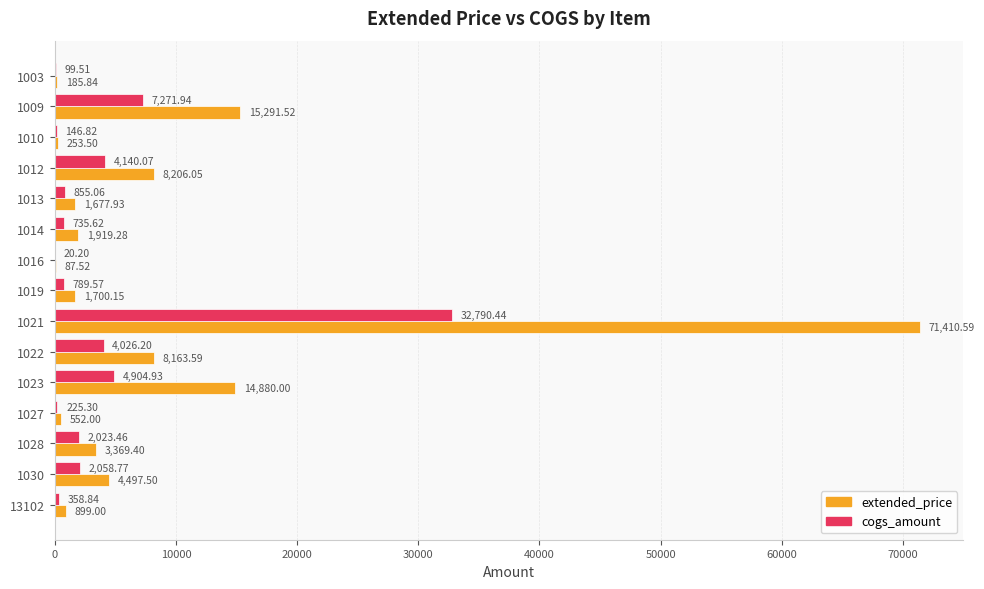

What are all the series names shown in the legend?

extended_price, cogs_amount